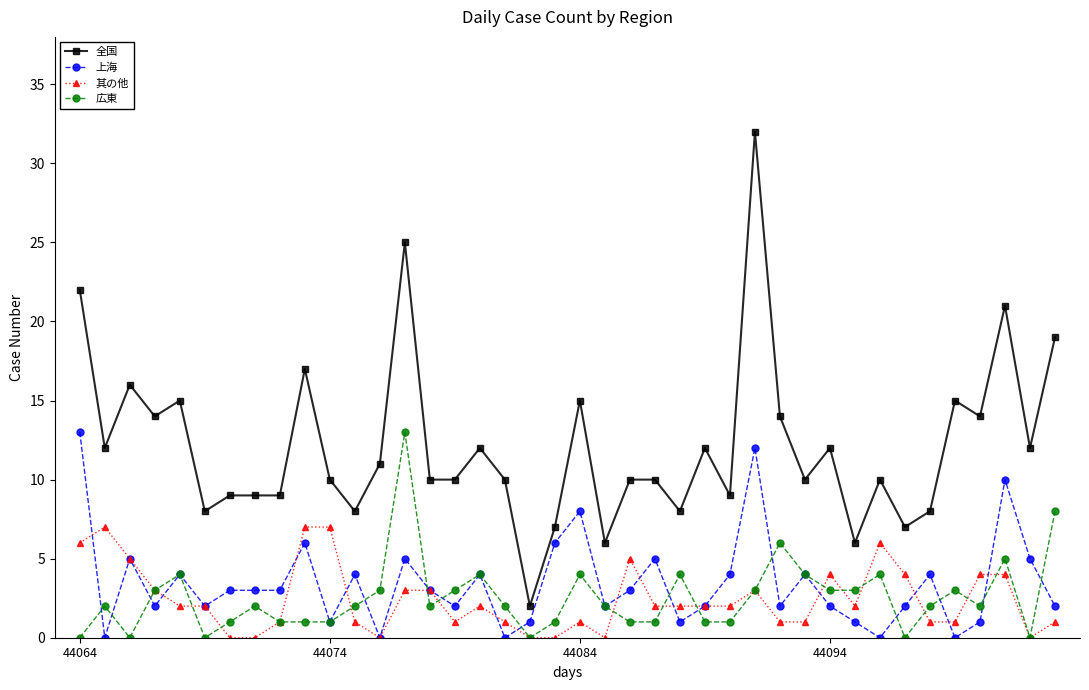

What is the average value of the 広東 series?

3